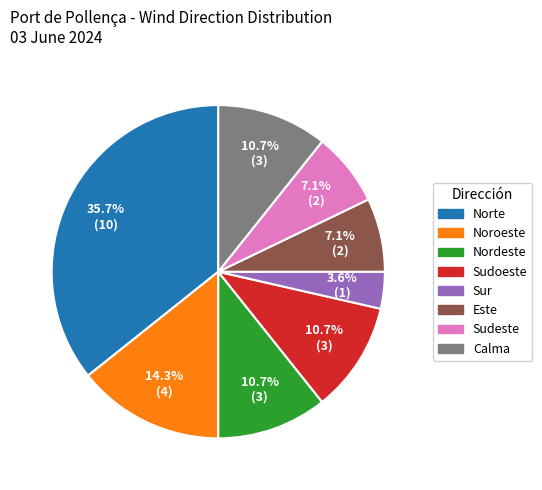

To the nearest percent, what is the average slice percentage?

12%